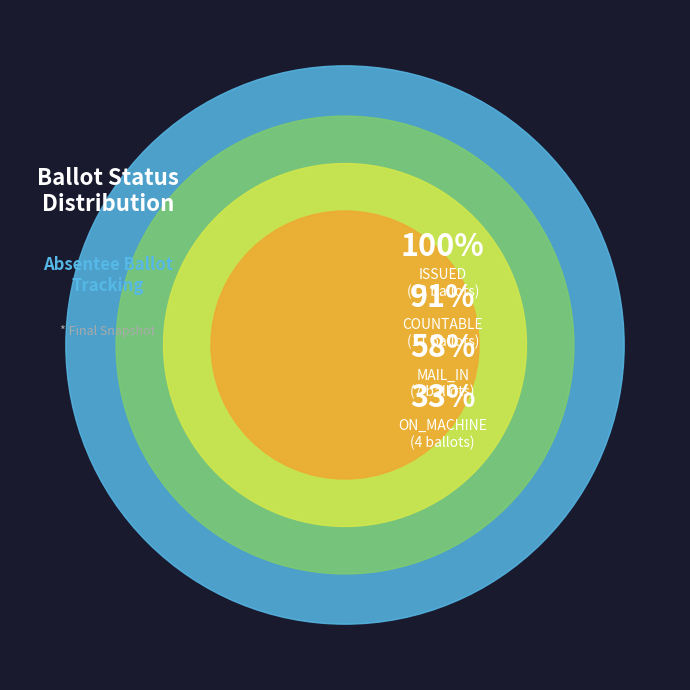

The COUNTABLE (11) slice represents 22% of the pie. True or false?

False